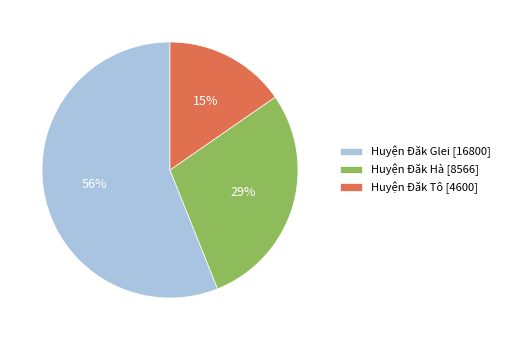

Between Huyện Đăk Tô [4600] and Huyện Đăk Hà [8566], which is larger?

Huyện Đăk Hà [8566]